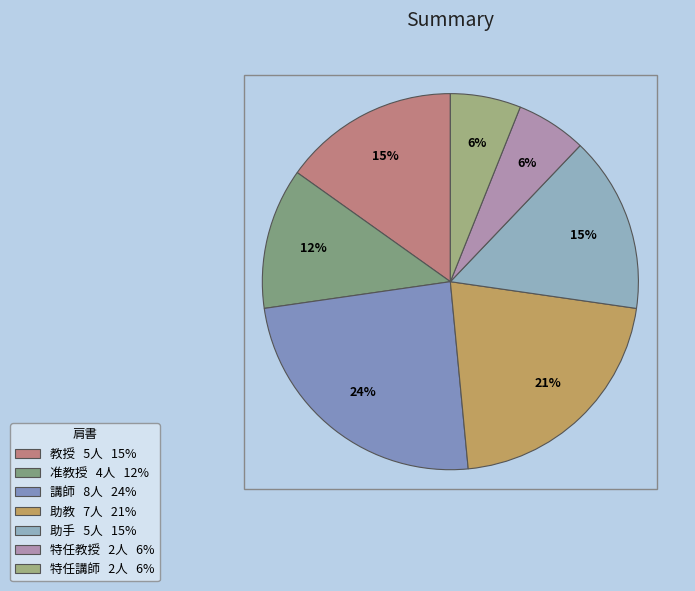

The 講師 slice represents 24% of the pie. True or false?

True